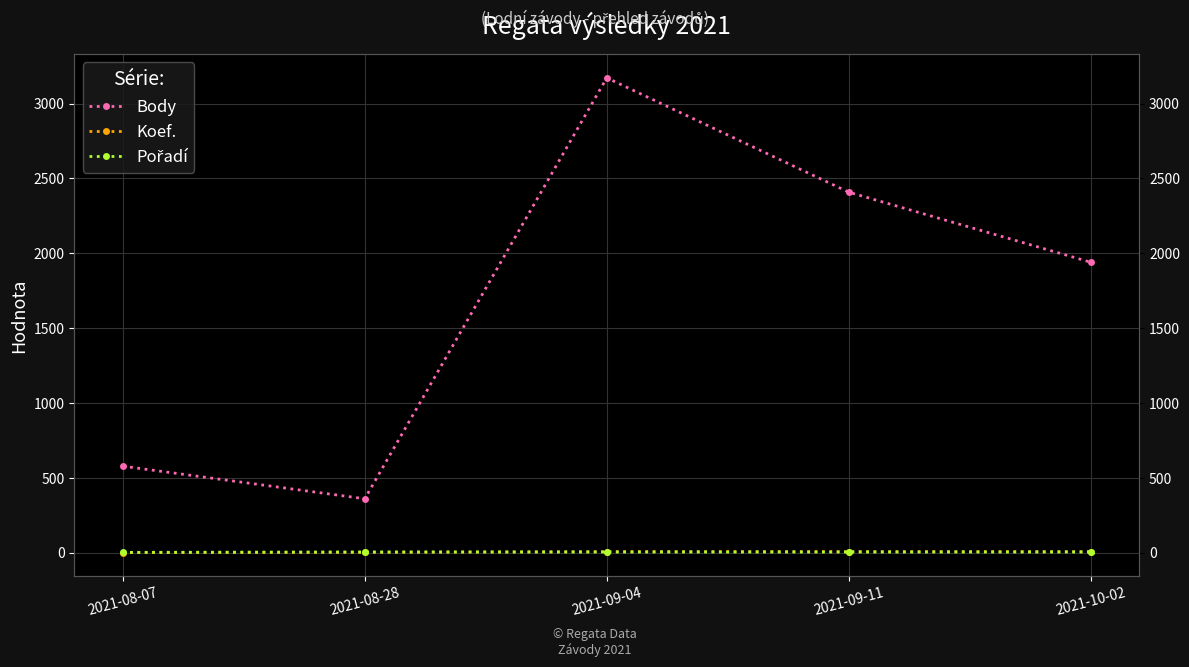

Reading right to left, list all the values displayed in this chart.

Body: 2021-10-02=1940	2021-09-11=2408	2021-09-04=3172	2021-08-28=360	2021-08-07=578
Koef.: 2021-10-02=7	2021-09-11=7	2021-09-04=7	2021-08-28=2	2021-08-07=1
Pořadí: 2021-10-02=4	2021-09-11=4	2021-09-04=4	2021-08-28=5	2021-08-07=2